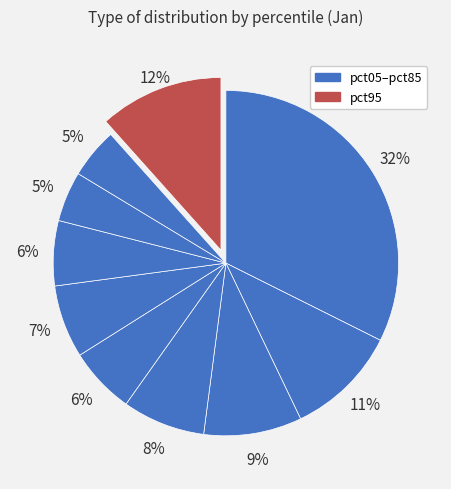

How many slices are in this pie chart?

10